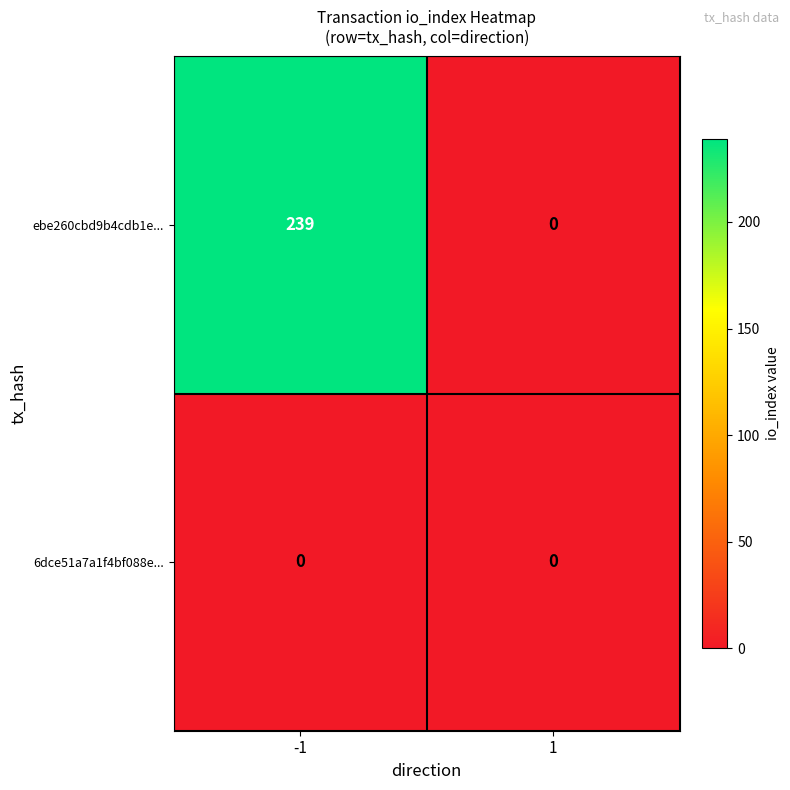

What is the maximum value shown in the chart?

239